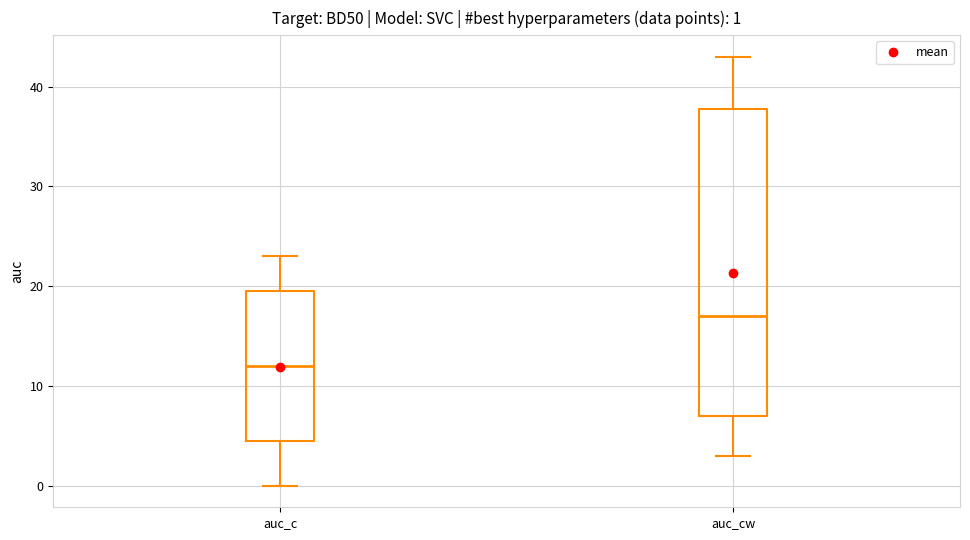

Which box is the tallest, from its lower edge to its upper edge?

auc_cw